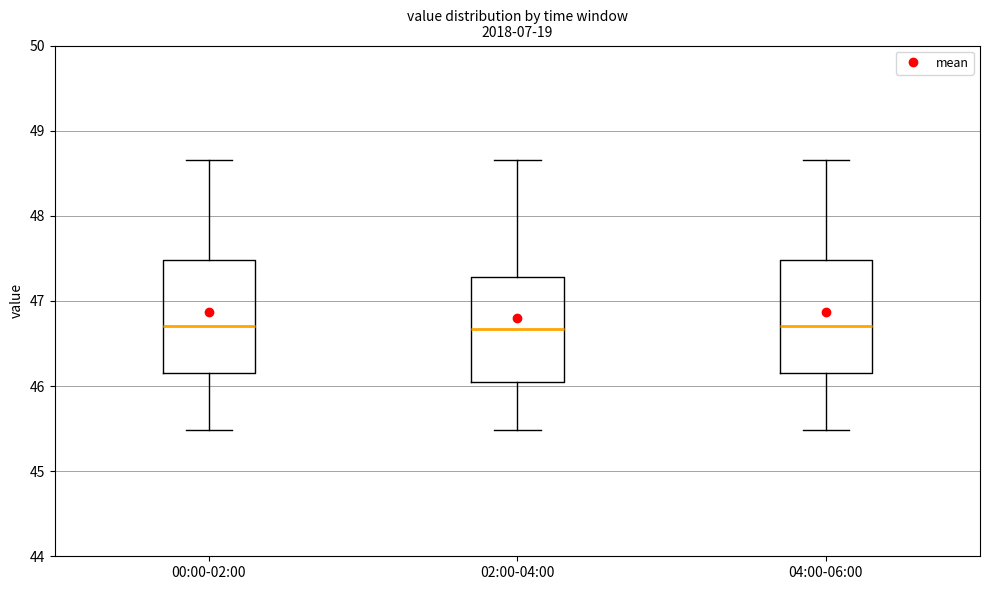

Where does the upper whisker of the box for 02:00-04:00 end on the y-axis? The values are not printed on the chart, so give them approximately, as read against the axis.

48.7